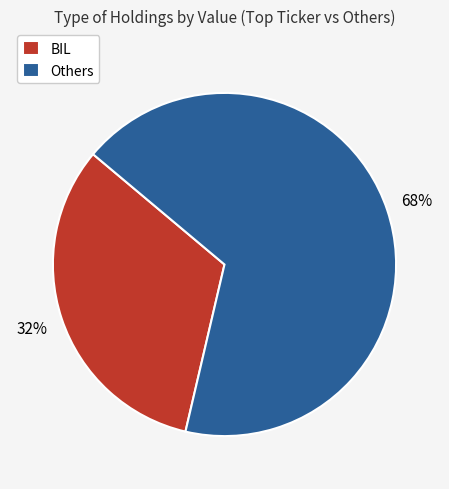

Do BIL and Others together represent more than half of the pie?

Yes